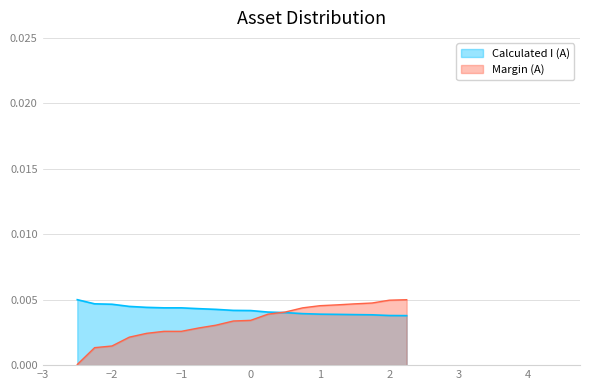

Which series has the widest spread of values?

Margin (A)